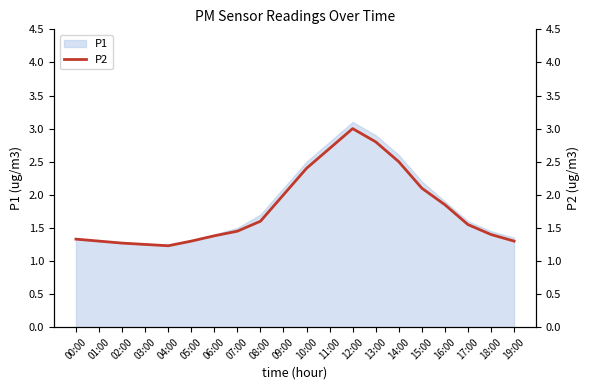

List the labels in order of value, largest first.

12:00, 13:00, 11:00, 14:00, 10:00, 15:00, 09:00, 16:00, 08:00, 17:00, 07:00, 18:00, 06:00, 00:00, 01:00, 05:00, 19:00, 02:00, 03:00, 04:00